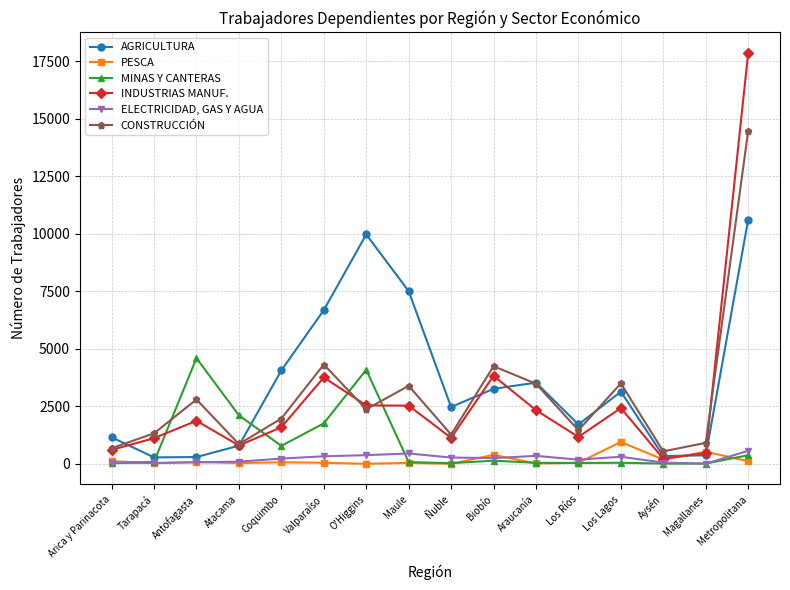

At which category does CONSTRUCCIÓN reach its first local peak?

Antofagasta